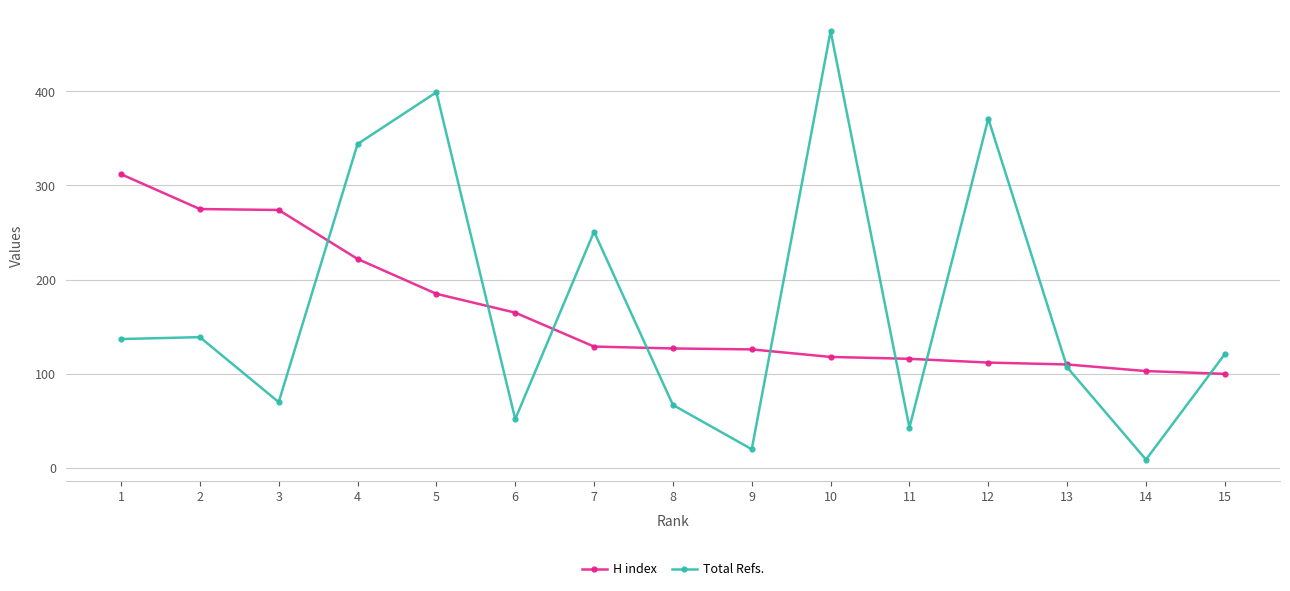

What is the difference between the H index values at 14 and 5?

82